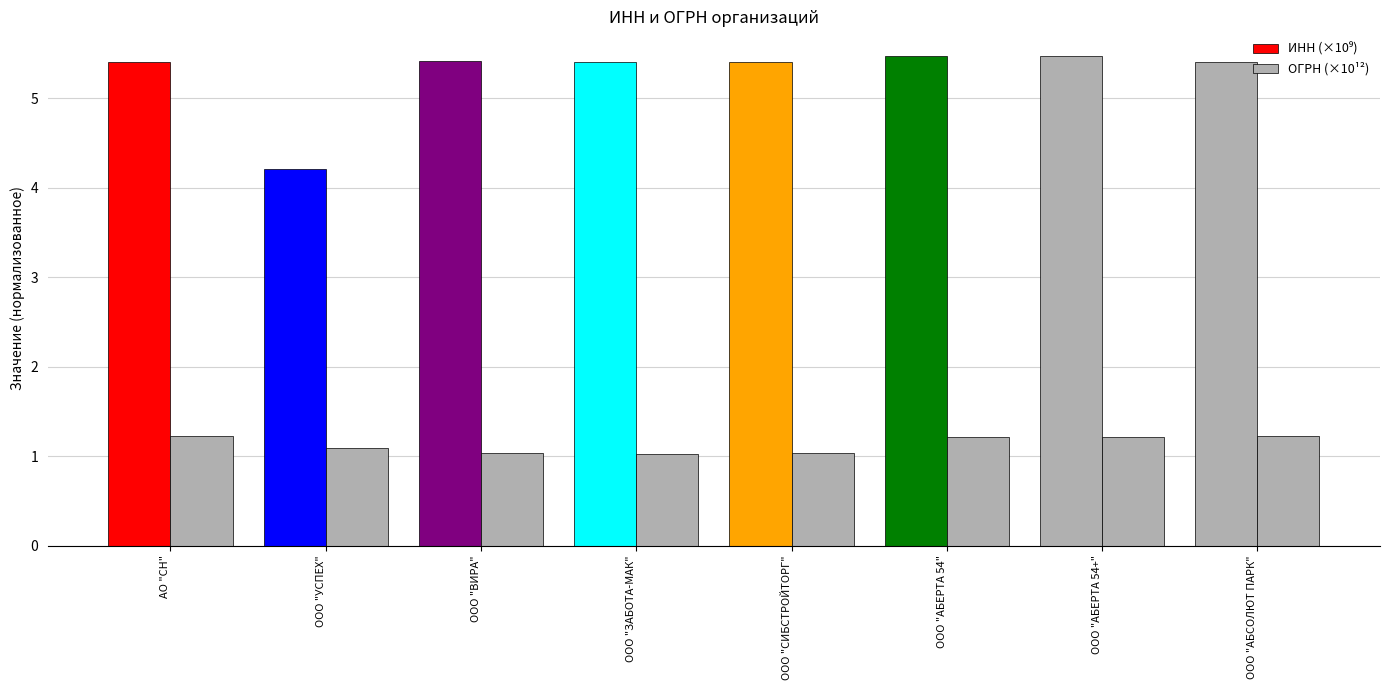

What is the difference between the highest and lowest values at ООО "АБЕРТА 54"?

4.3